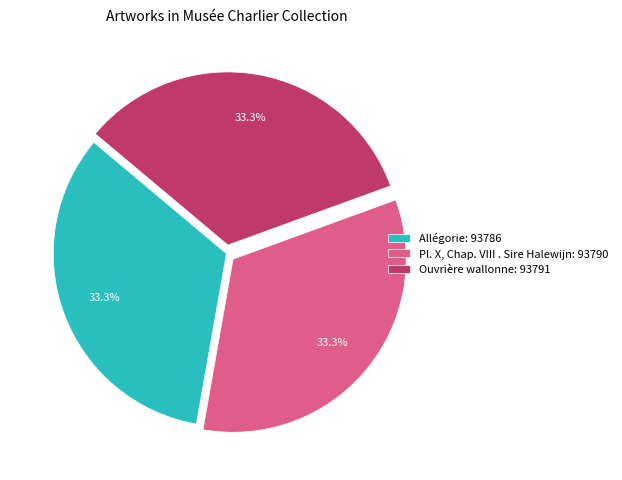

How many slices are in this pie chart?

3